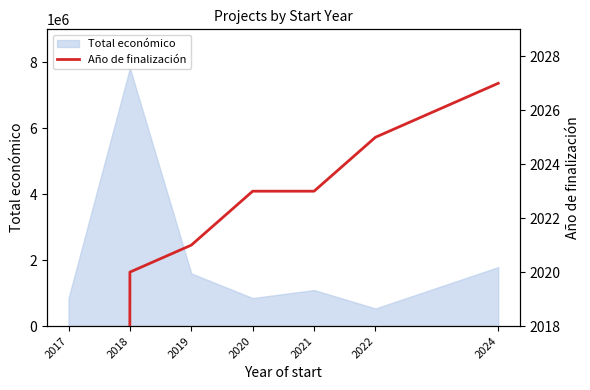

Reading left to right, what are all the values shown in this chart?

2017=0	2018=2020	2019=2021	2020=2023	2021=2023	2022=2025	2024=2027